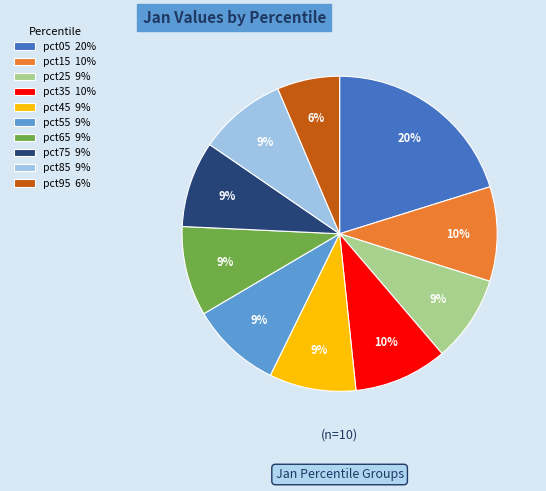

The pct65 slice represents 15% of the pie. True or false?

False